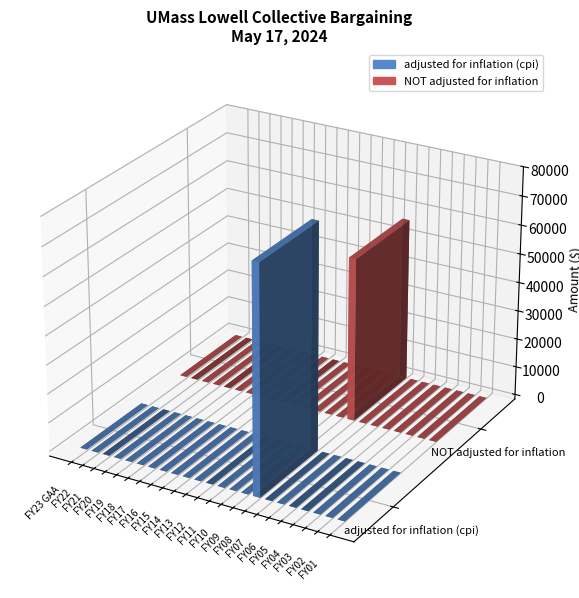

What is the label of the 3rd bar from the left?

FY21